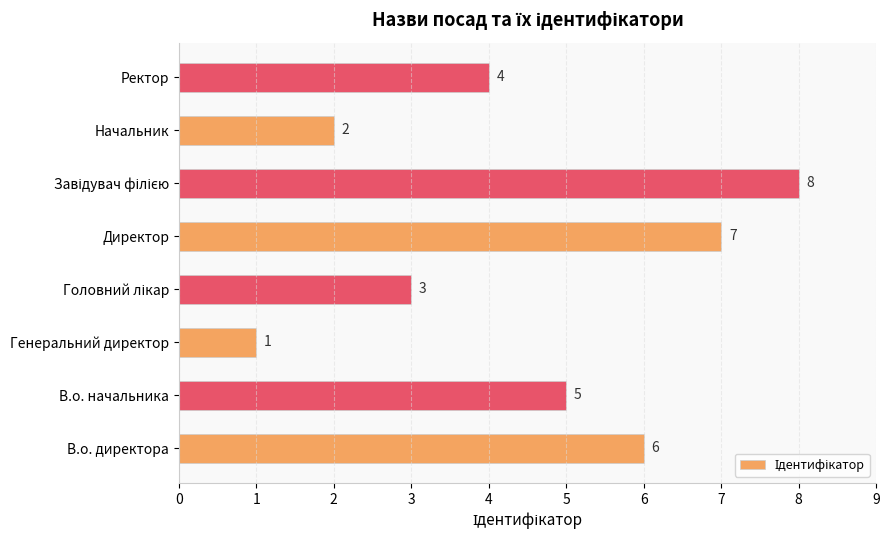

How many bars are there in total?

8